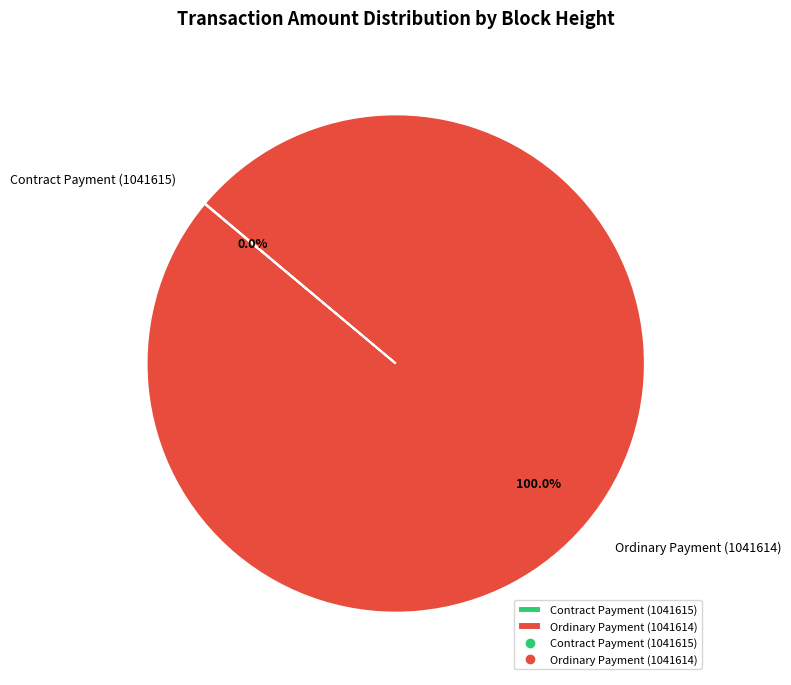

To the nearest percent, what is the difference between the largest and smallest slice percentages?

100%